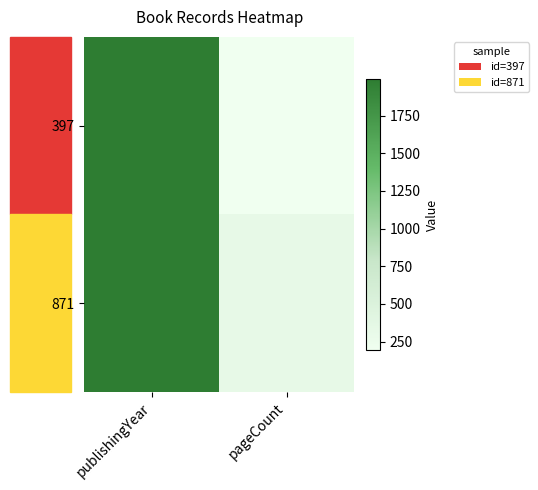

Between pageCount and publishingYear, which is larger?

publishingYear